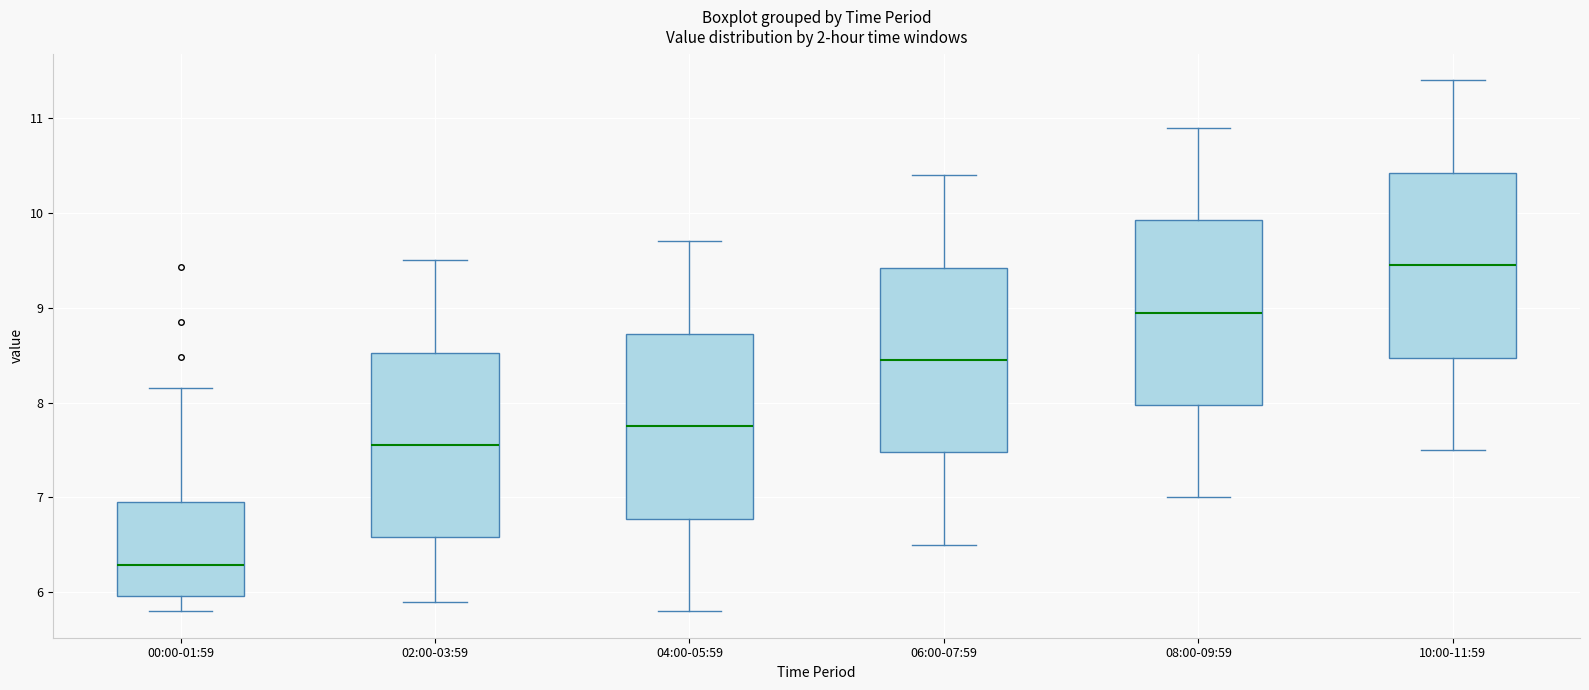

Which box's median line is the highest?

10:00-11:59